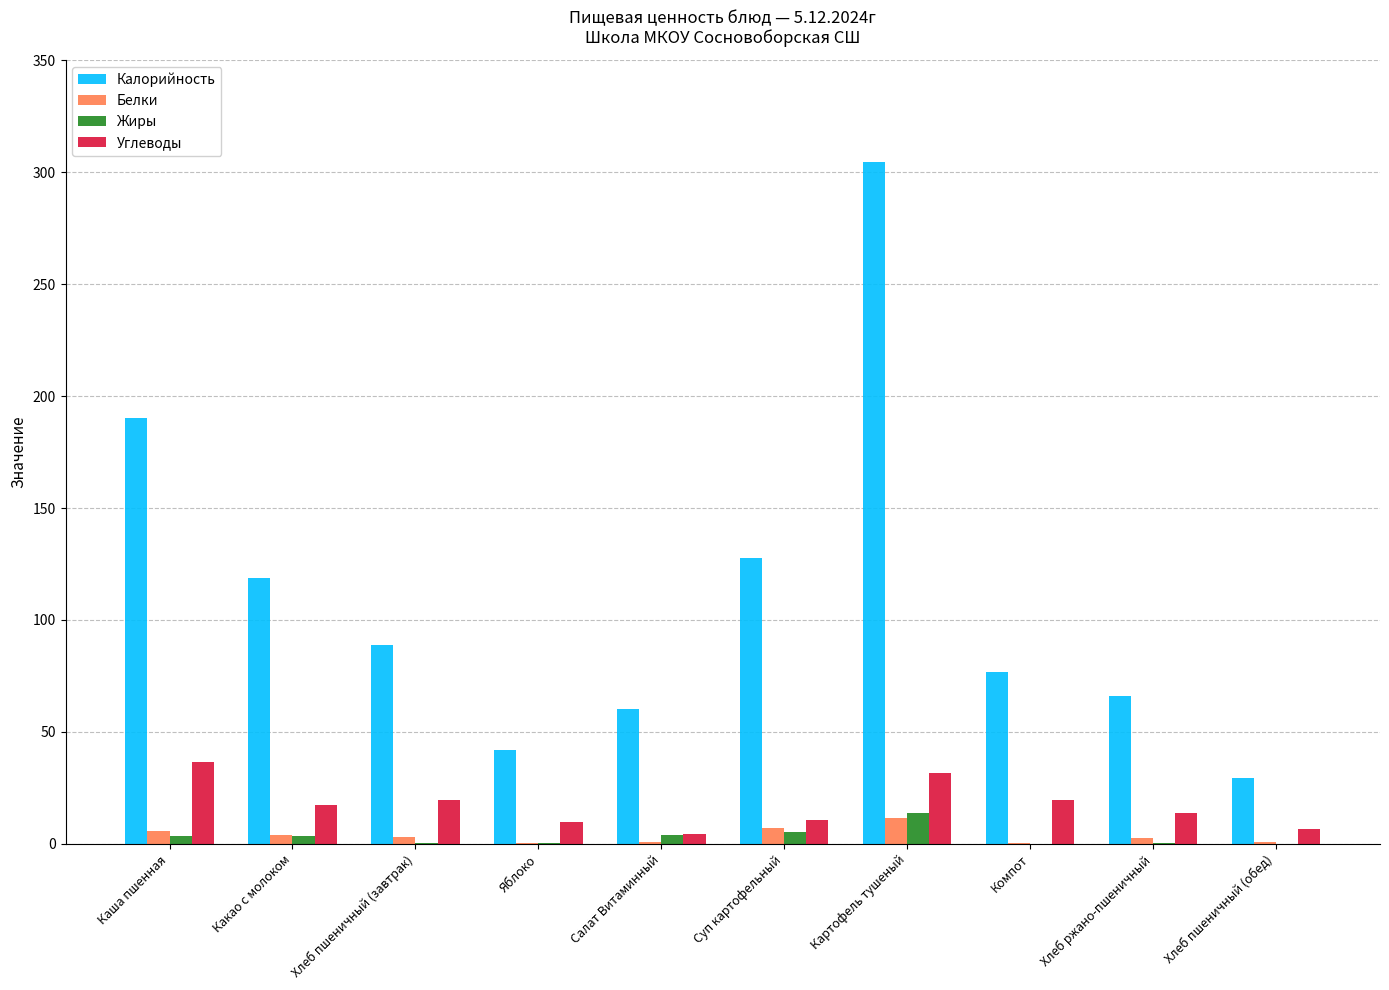

How many groups of bars are there?

10